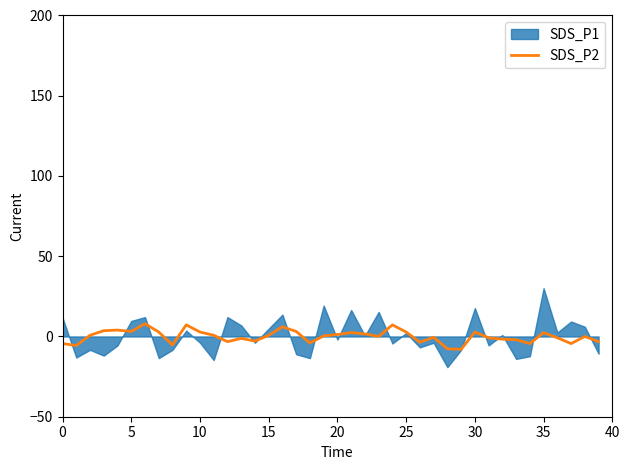

Does the chart have visible grid lines?

No